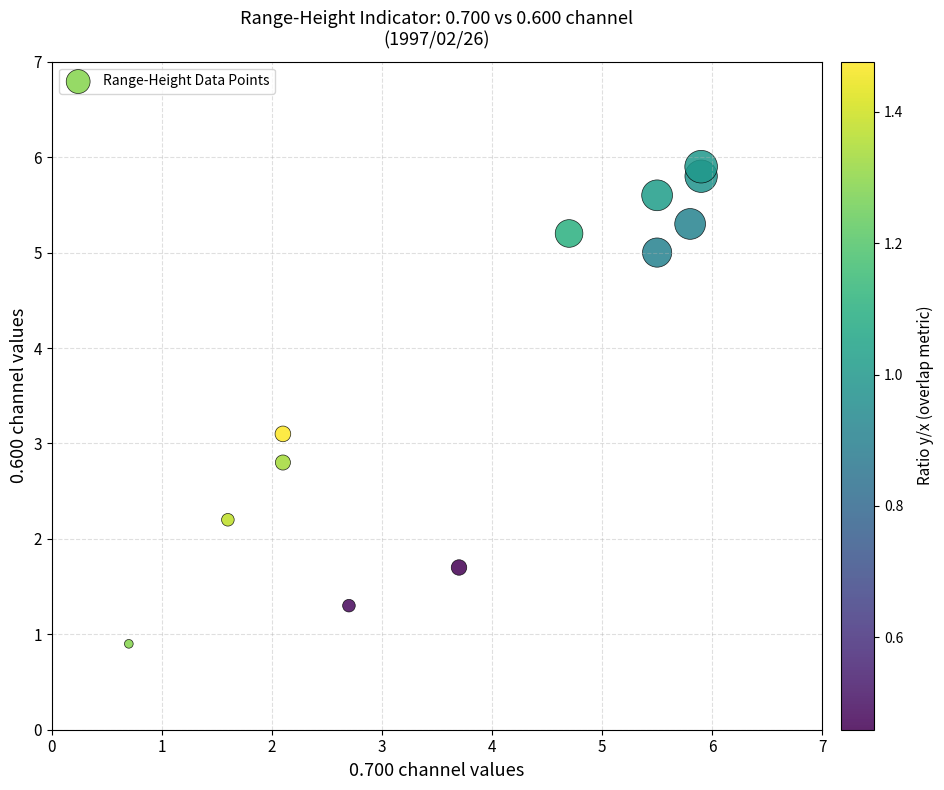

What Y value in the scatter plot is closest to 3?

3.1